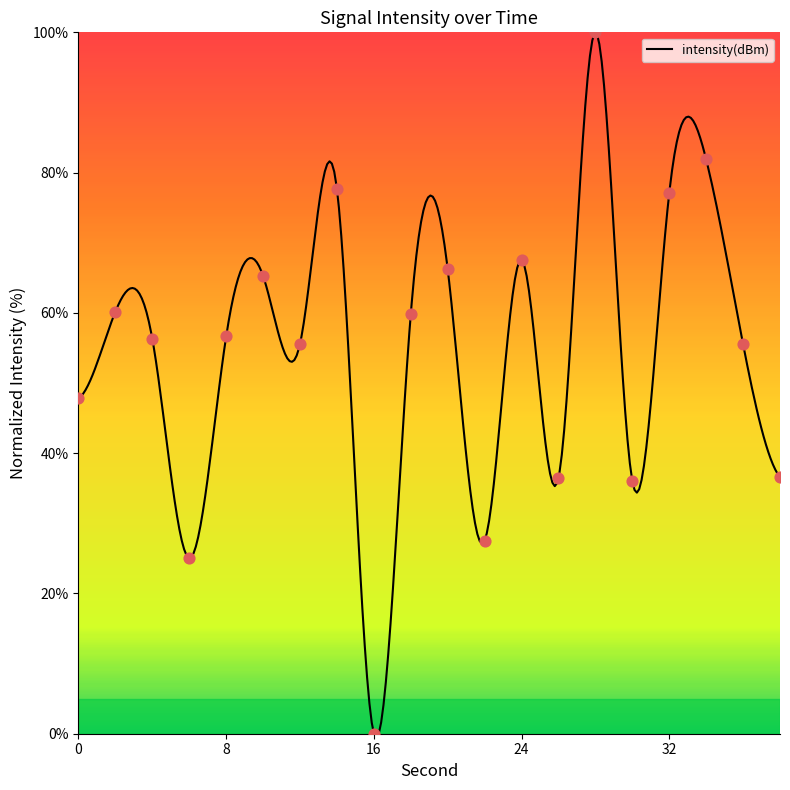

Approximately how many times larger is the value at 10 compared to 30?

1.8